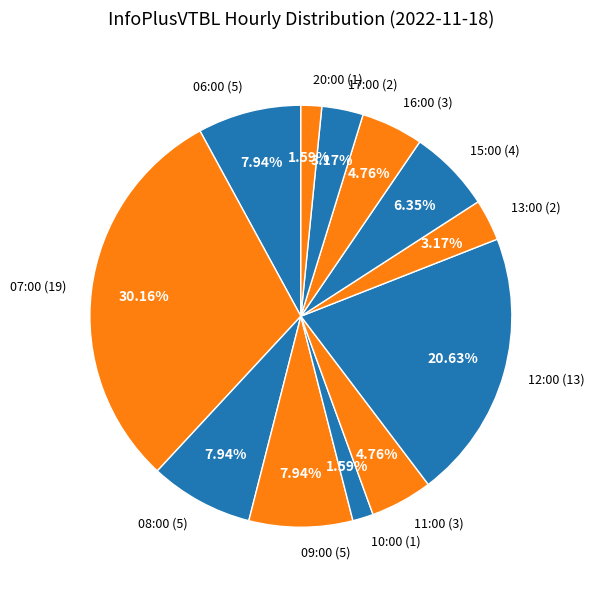

Which category has the biggest portion of the pie?

07:00